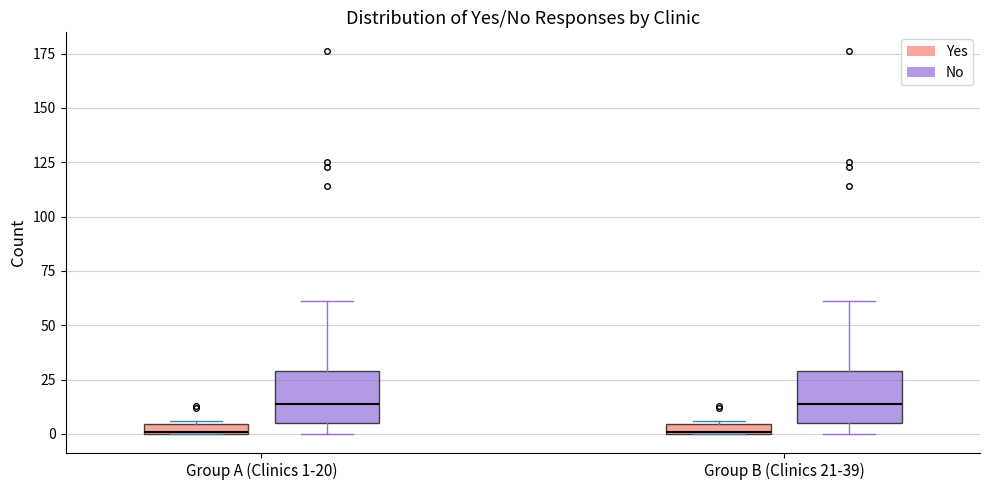

Where is the lower edge of the box for Group A (Clinics 1-20) (Yes) on the y-axis? The values are not printed on the chart, so give them approximately, as read against the axis.

0